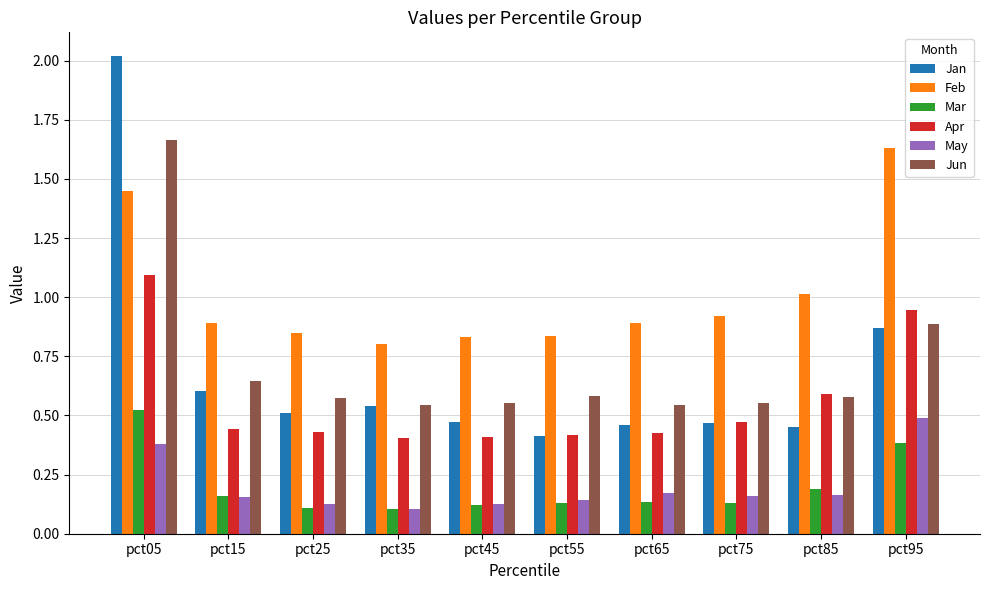

Which category has the highest value across all series?

pct05